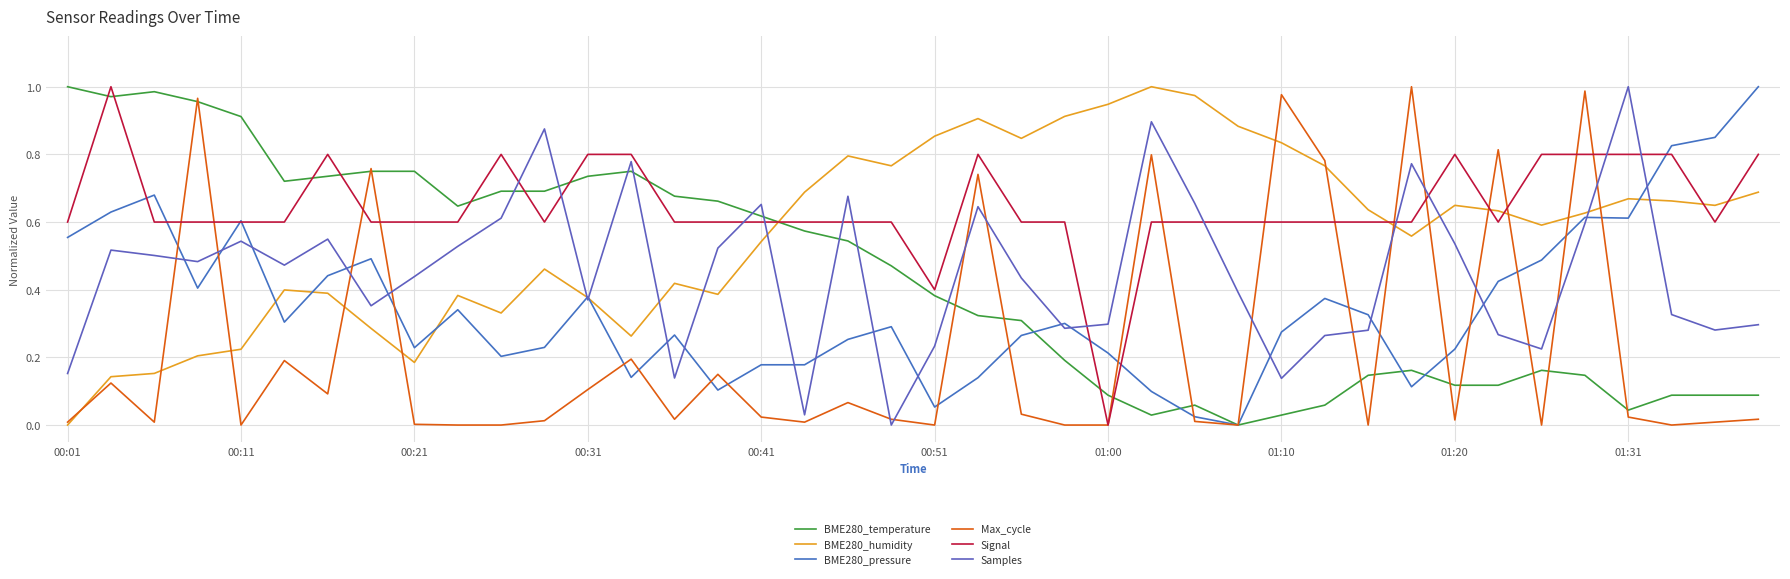

Does the chart have visible grid lines?

Yes